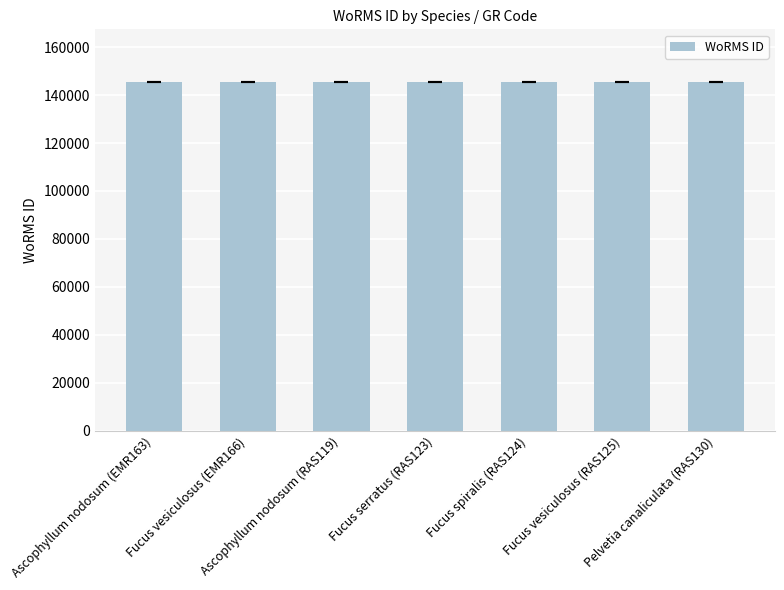

What is the change in value from Ascophyllum nodosum (EMR163) to Fucus serratus (RAS123)?

+5